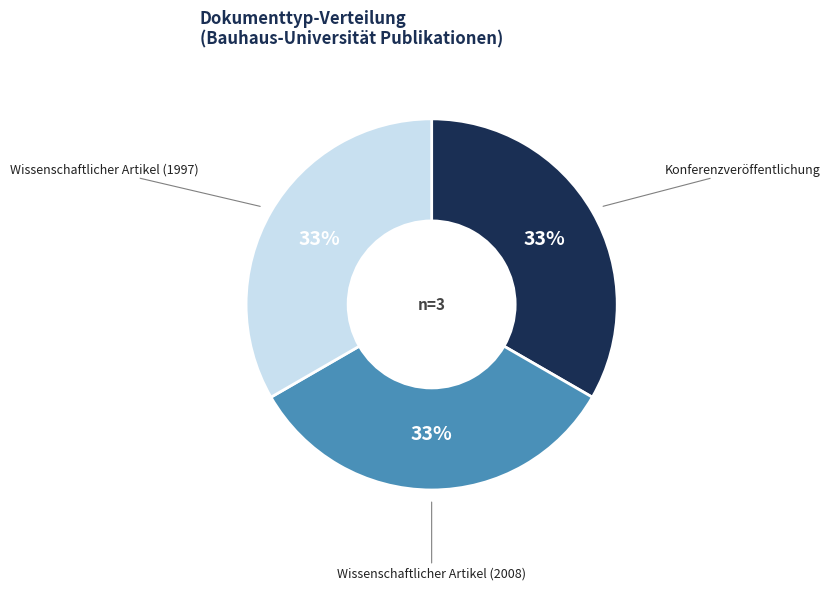

To the nearest percent, what portion does Wissenschaftlicher Artikel (1997) represent?

33%